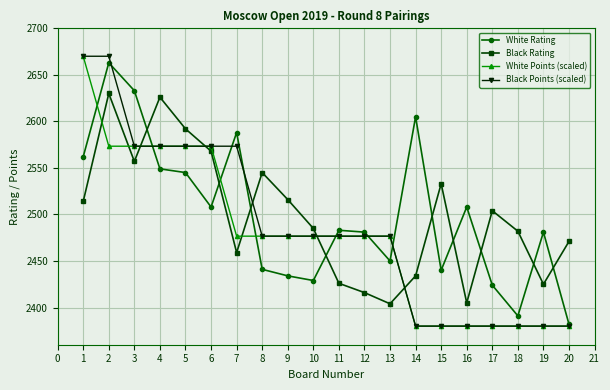

How many categories are shown in the chart?

20